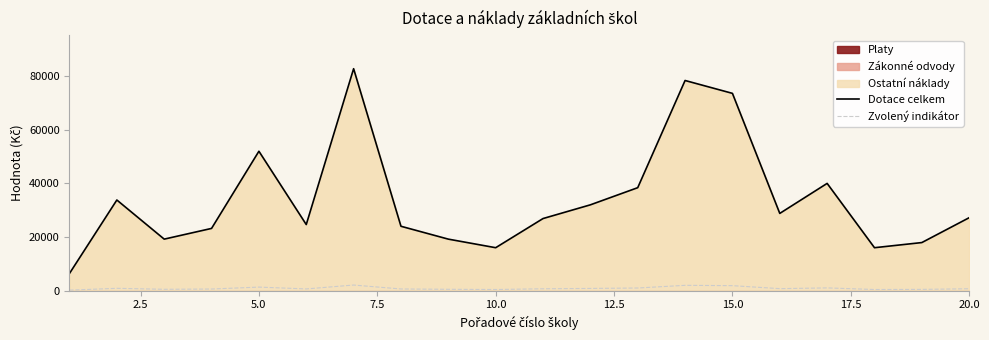

In Dotace celkem, how many points are higher than both neighbors (excluding endpoints)?

5